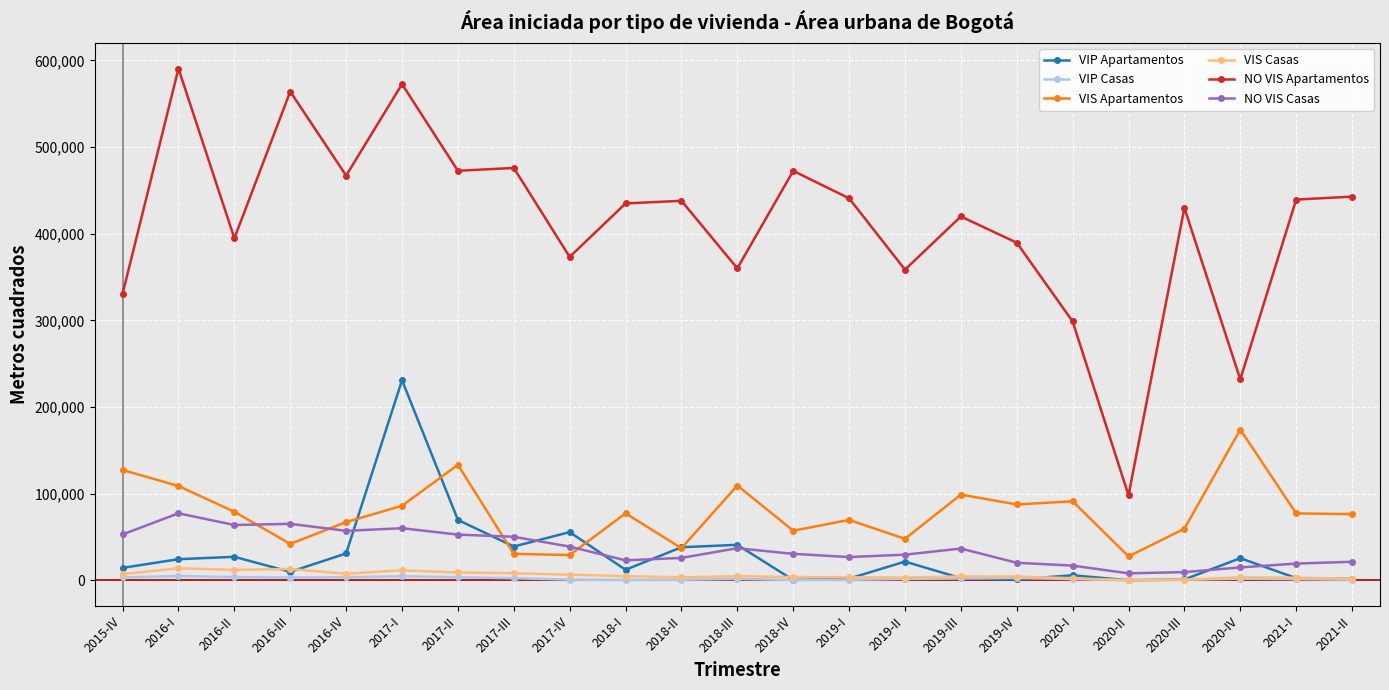

What is the lowest value of the NO VIS Casas series?

8086